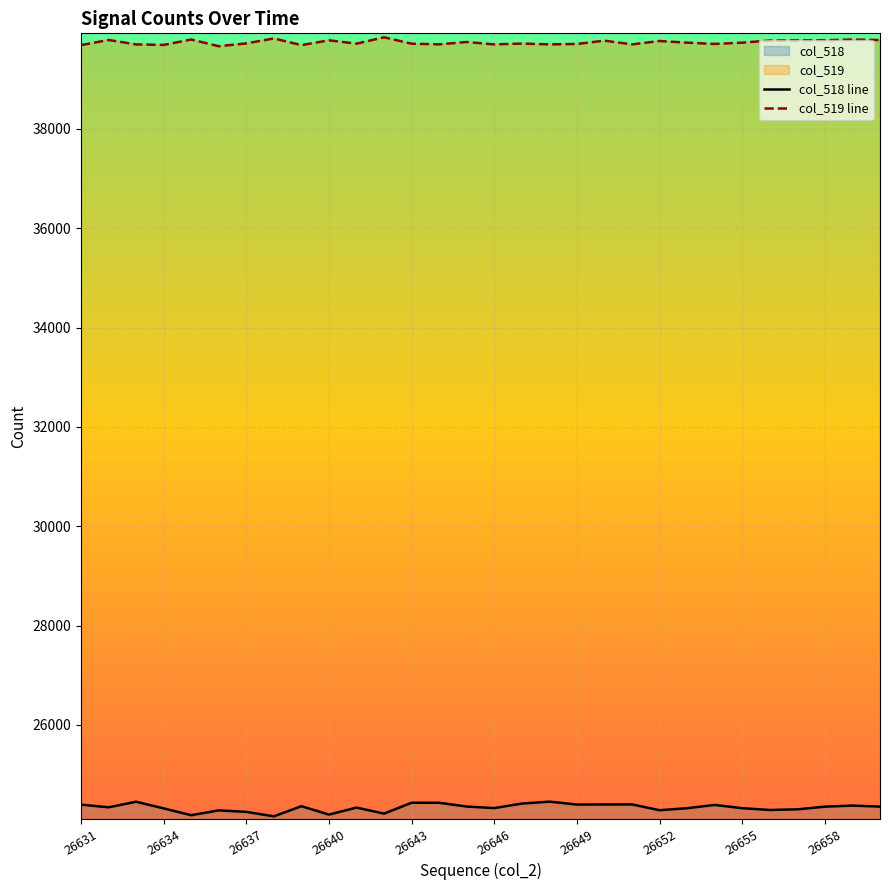

Between 14 and 23, which is larger?

23